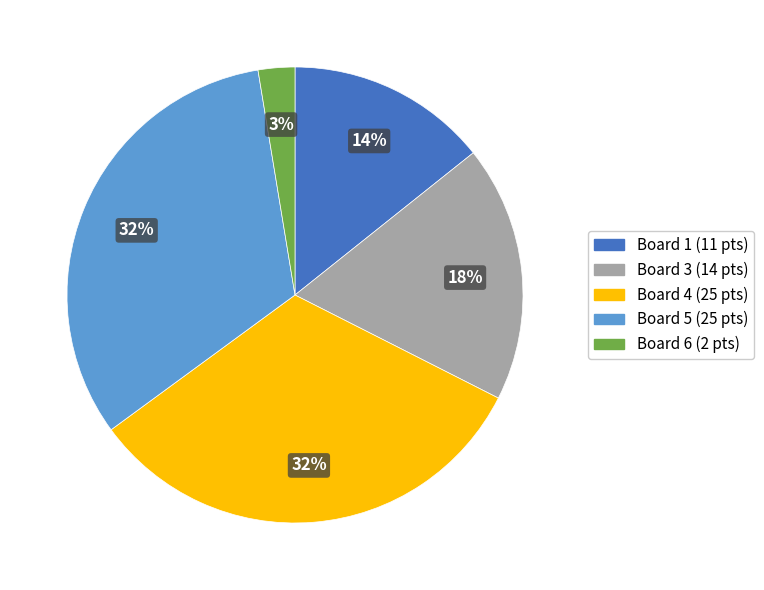

To the nearest percent, what is the average slice percentage?

20%